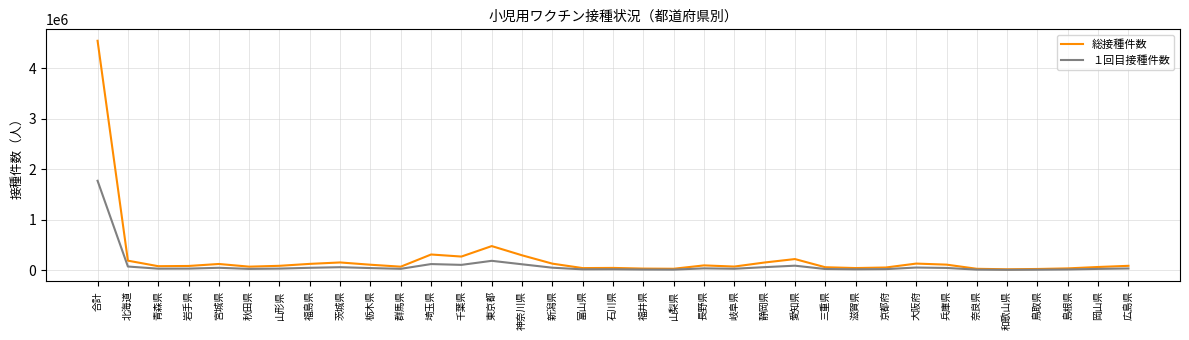

Which label corresponds to the largest value in the chart?

合計